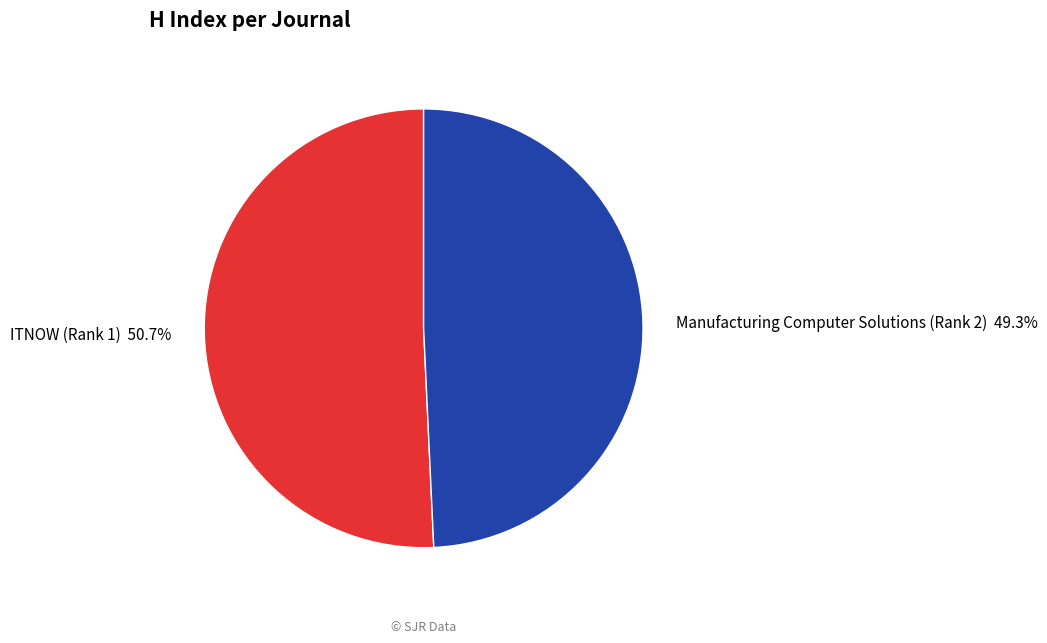

Combined, do ITNOW (Rank 1) and Manufacturing Computer Solutions (Rank 2) account for over 50%?

Yes